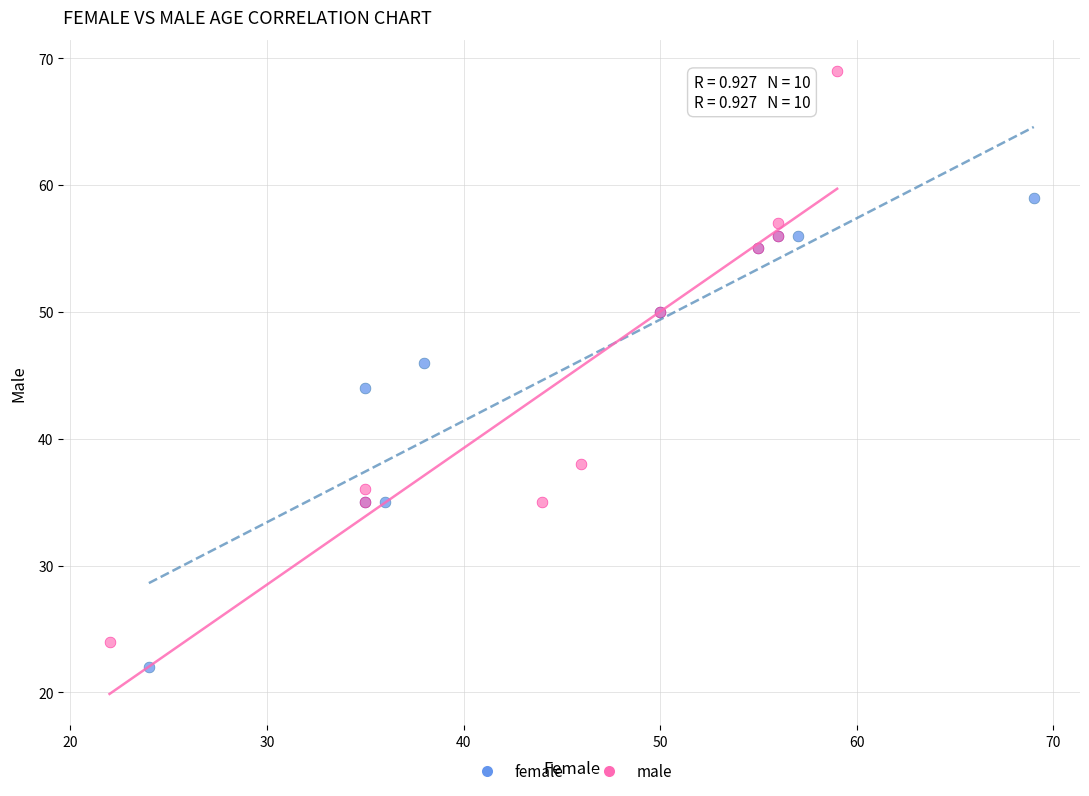

Which series has the widest spread of Y values?

male